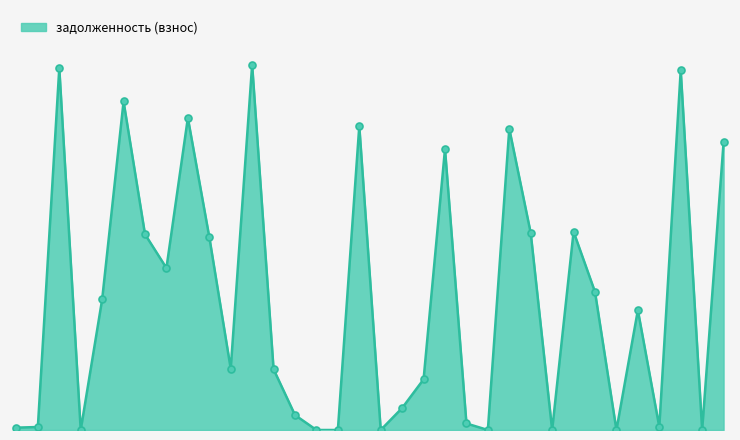

Reading right to left, list all the values displayed in this chart.

28126.1	0.5	35192.4	304.6	11721.9	0.0	13510.3	19397.7	0.0	19270.3	29469.7	0.0	639.3	27490.9	4953.4	2150.2	0.0	29736.0	0.0	0.0	1462.0	5943.0	35727.2	5994.0	18879.8	30532.1	15844.1	19147.2	32137.1	12769.8	0.0	35406.5	294.3	229.3